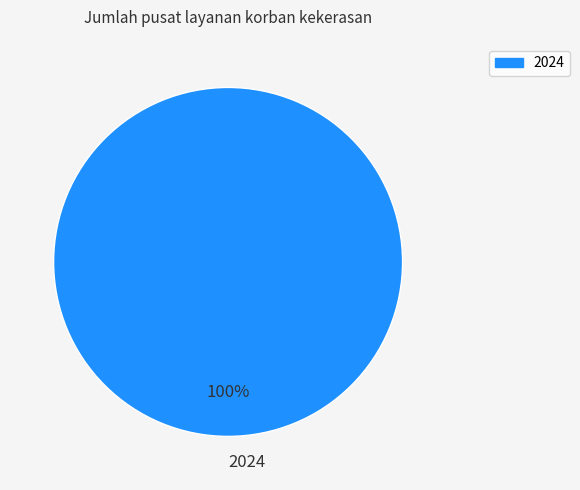

Does 2024 account for over 50% of the chart?

Yes